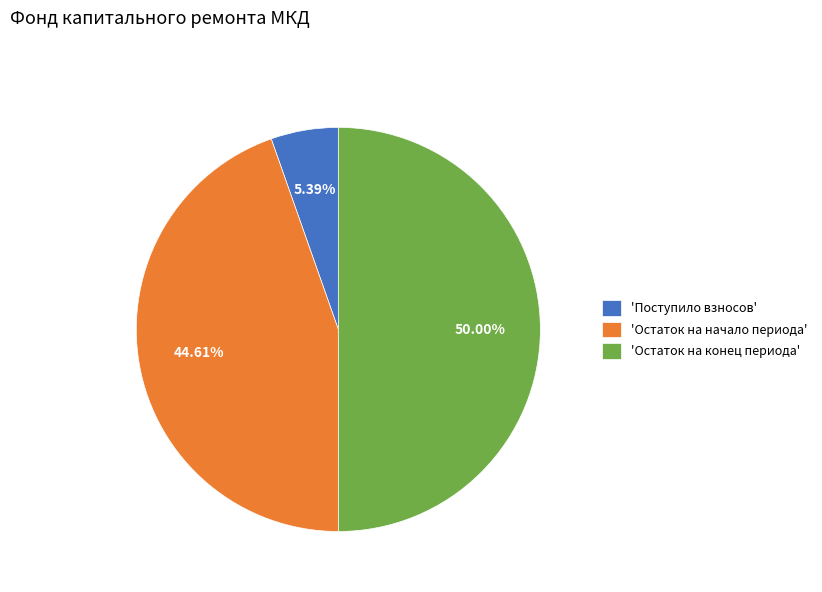

Which has a higher value, 'Поступило взносов' or 'Остаток на начало периода'?

'Остаток на начало периода'